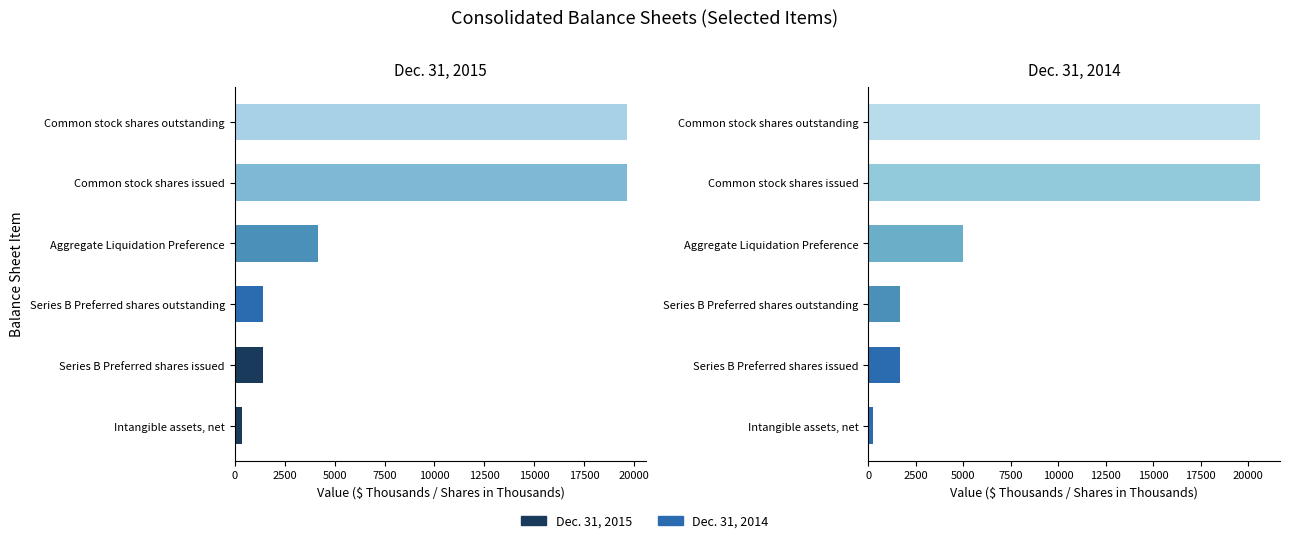

Does the chart contain stacked bars?

No